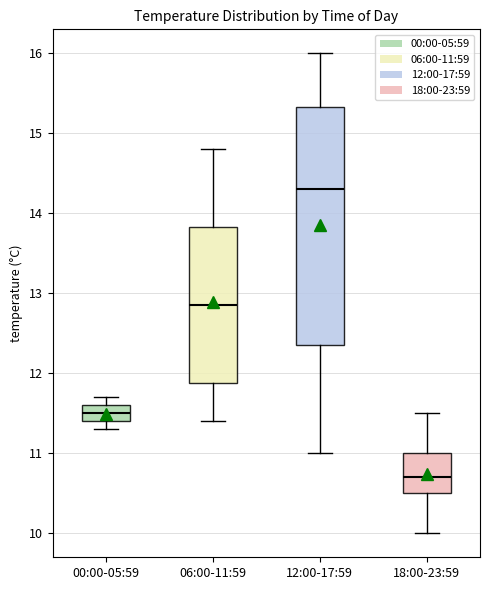

Which box's median line is the highest?

12:00-17:59